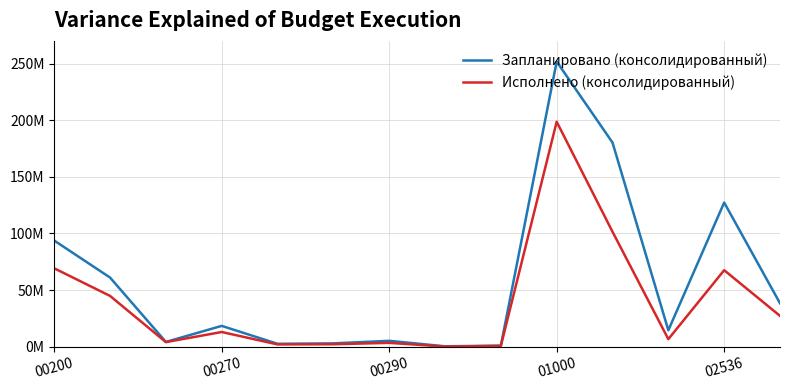

Is this an area chart (filled region under the line)?

No